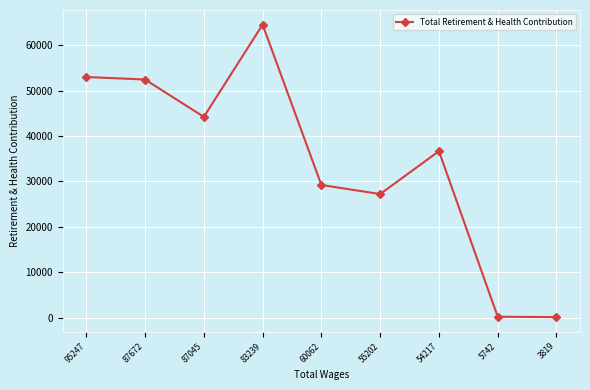

The chart shows a value of 36670 at 54217. True or false?

True